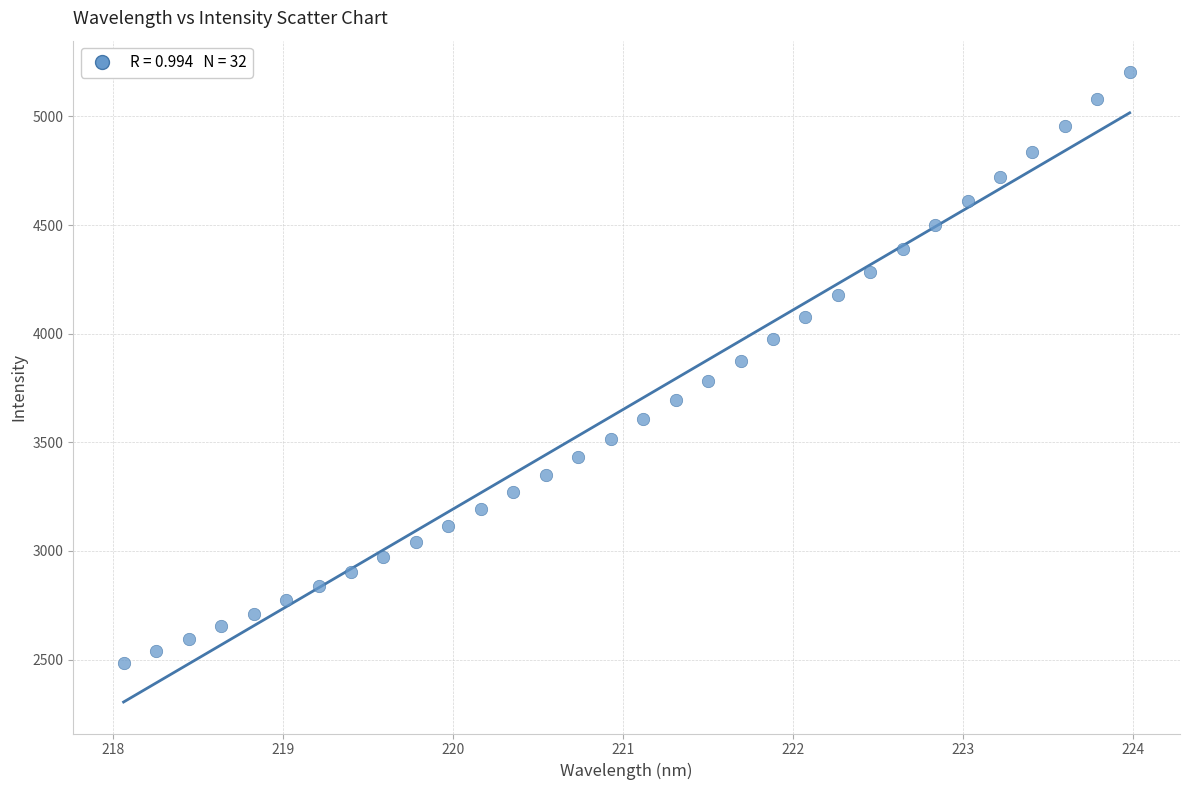

What is the range of Y values (max minus min)?

2719.2